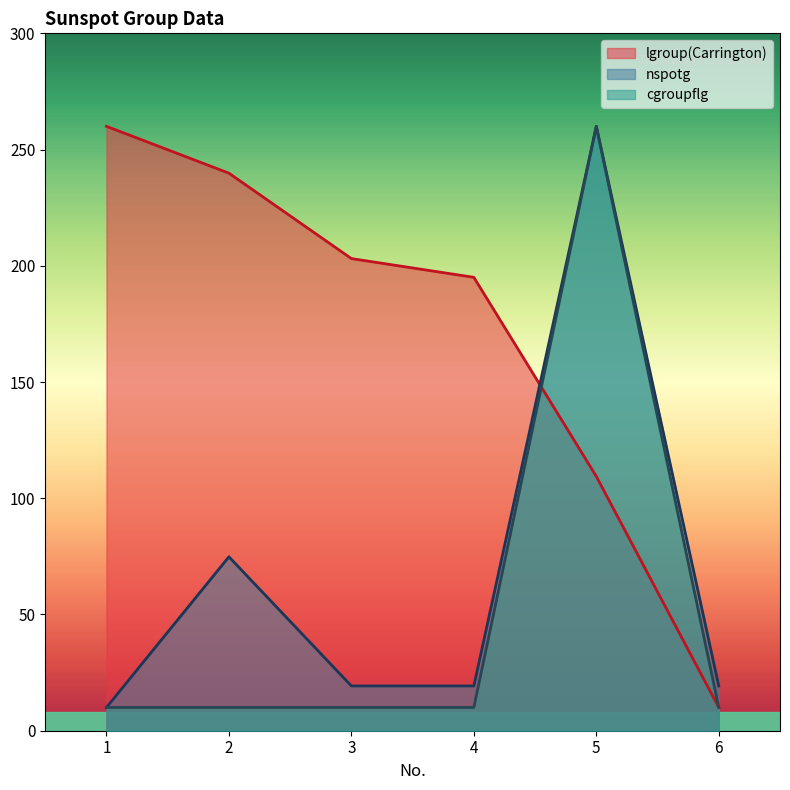

How many data points in lgroup(Carrington) are less than 203?

3